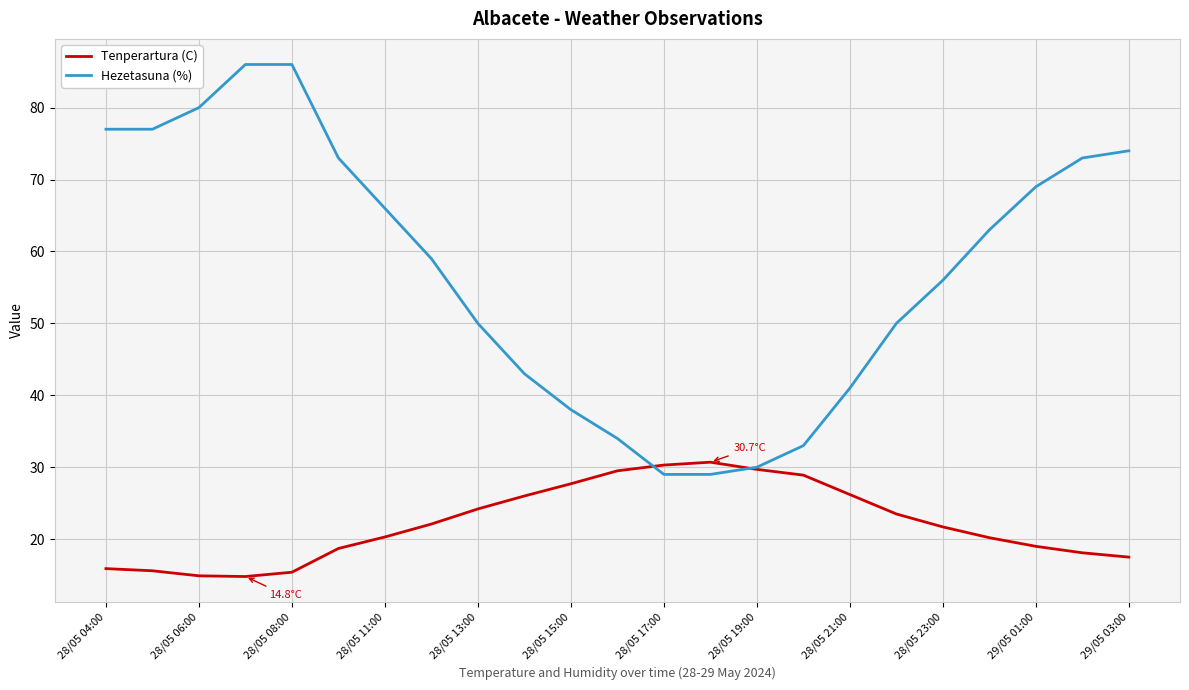

Does the chart have visible grid lines?

Yes